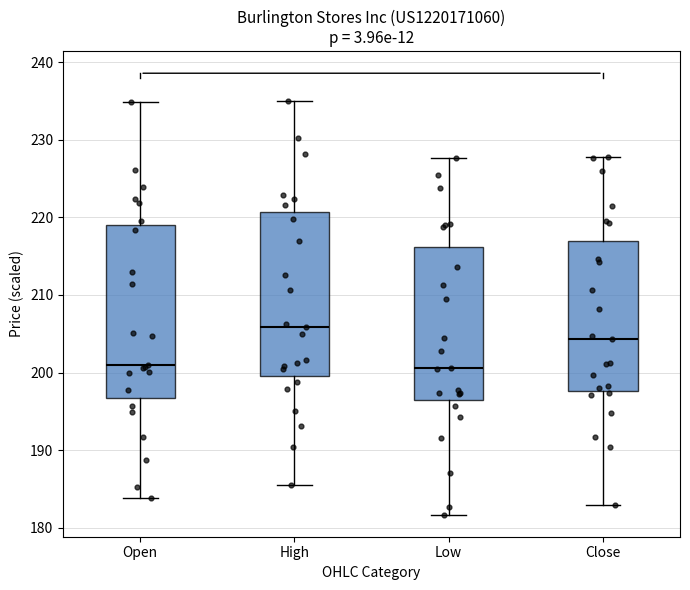

Reading left to right, transcribe this box plot: for each box, give where its median line is, the range the box spans, and where its two whiskers end, as read against the y-axis. The values are not printed on the chart, so give them approximately, as read against the axis.

Open: median 201, box 197 to 219, whiskers 184 to 235
High: median 206, box 200 to 221, whiskers 186 to 235
Low: median 201, box 196 to 216, whiskers 182 to 228
Close: median 204, box 198 to 217, whiskers 183 to 228